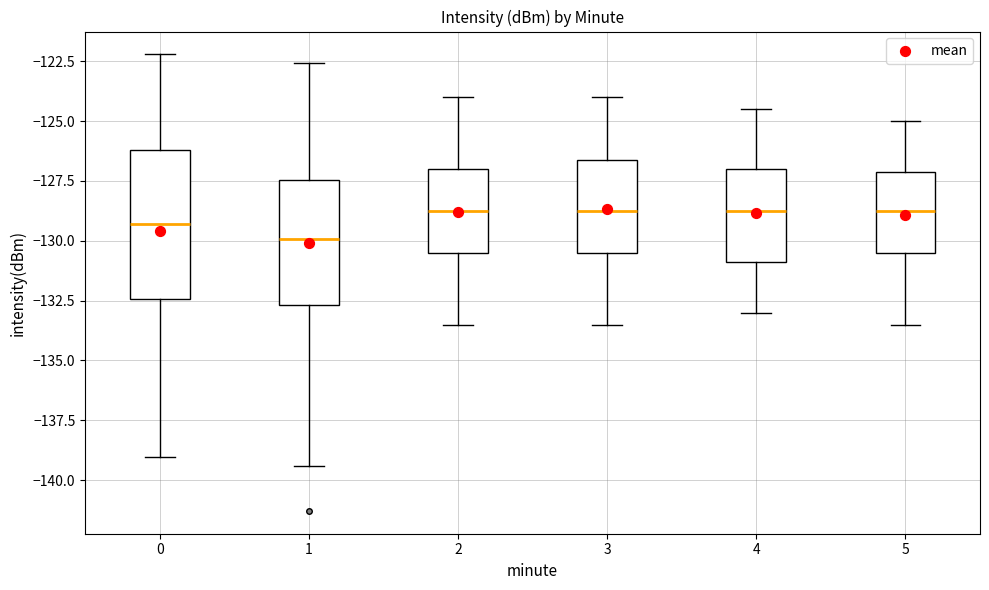

Where does the median line of the box at x = 1 sit on the y-axis? The values are not printed on the chart, so give them approximately, as read against the axis.

-130.0